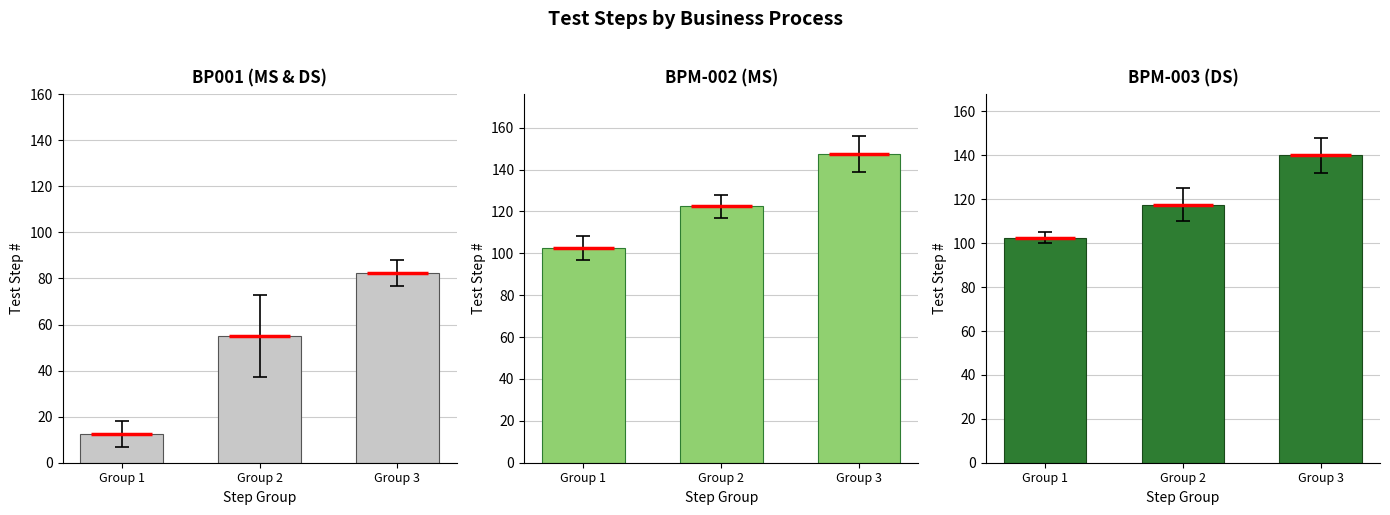

Rank the series by their maximum value, from highest to lowest.

BPM-002 (MS), BPM-003 (DS), BP001 (MS & DS)